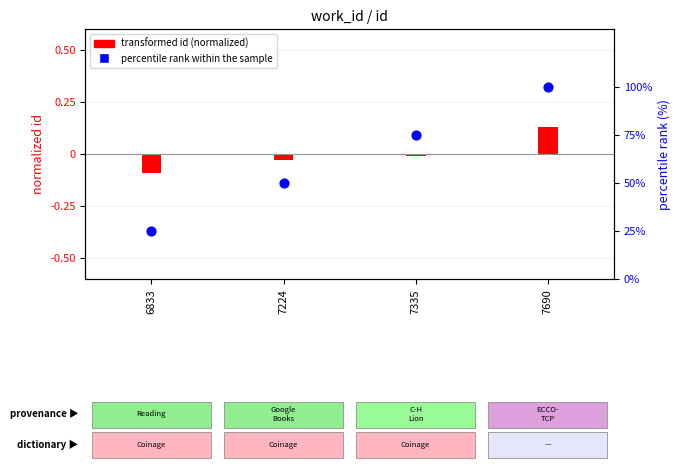

Which series reaches the minimum Y coordinate?

transformed id (normalized)